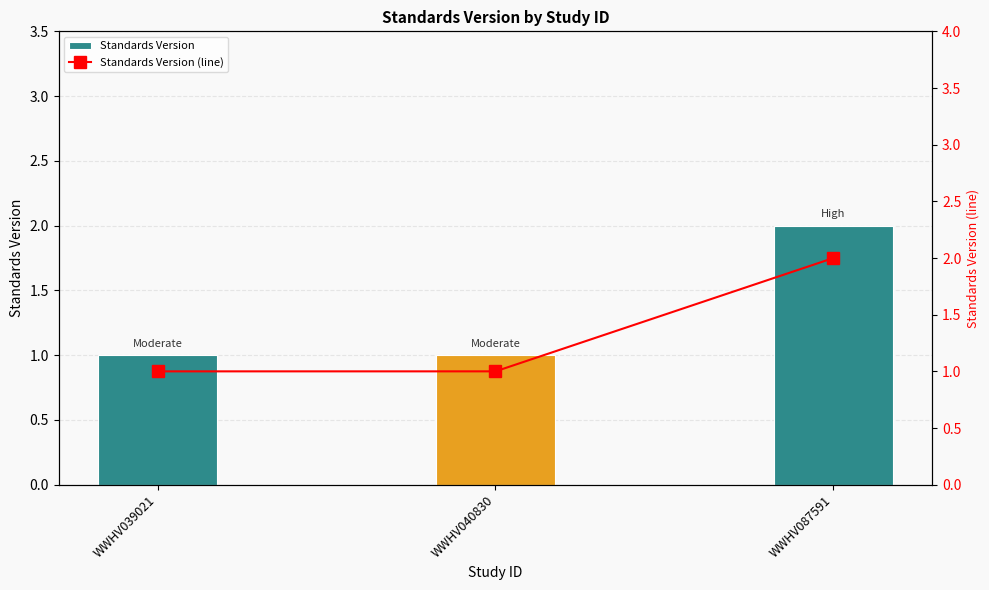

What is the lowest value of the Standards Version (line) series?

1